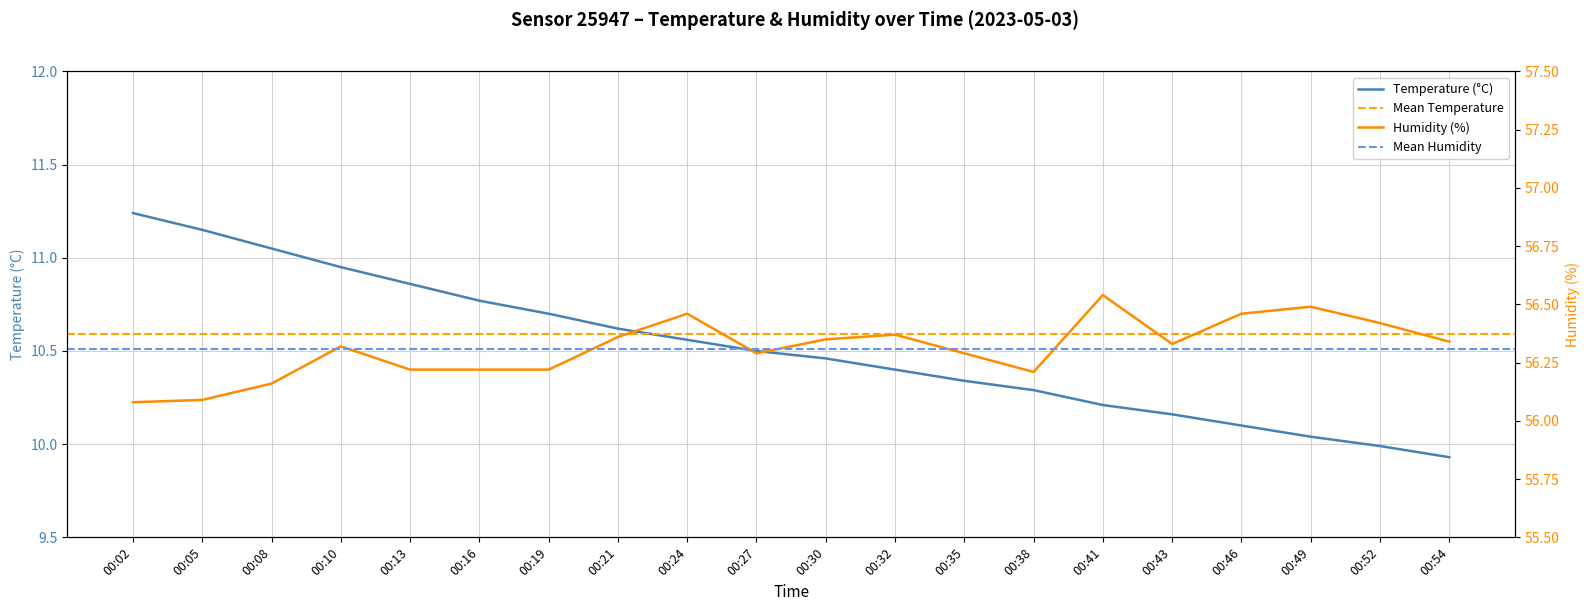

At how many categories does at least one series exceed 17?

20